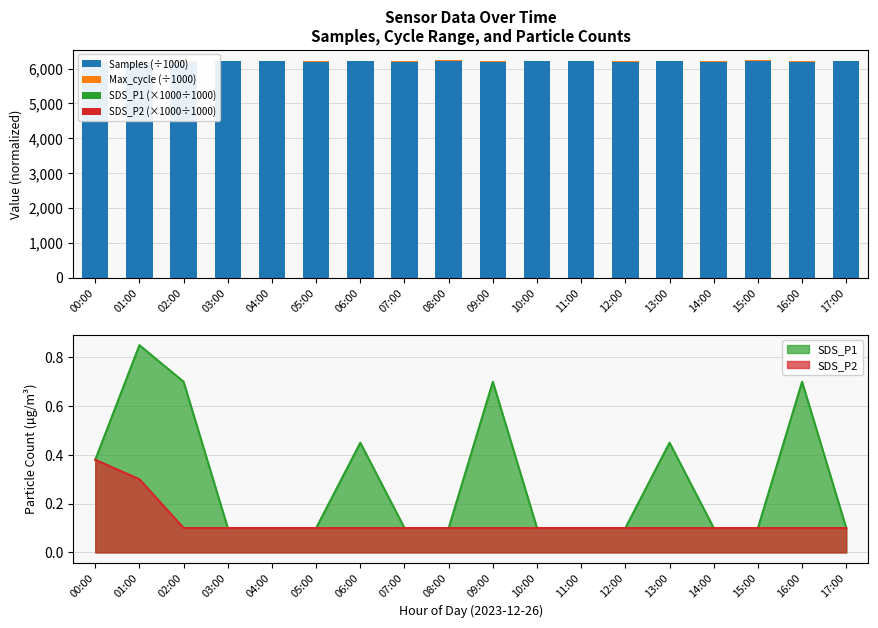

Between 11:00 and 15:00, which is larger?

15:00